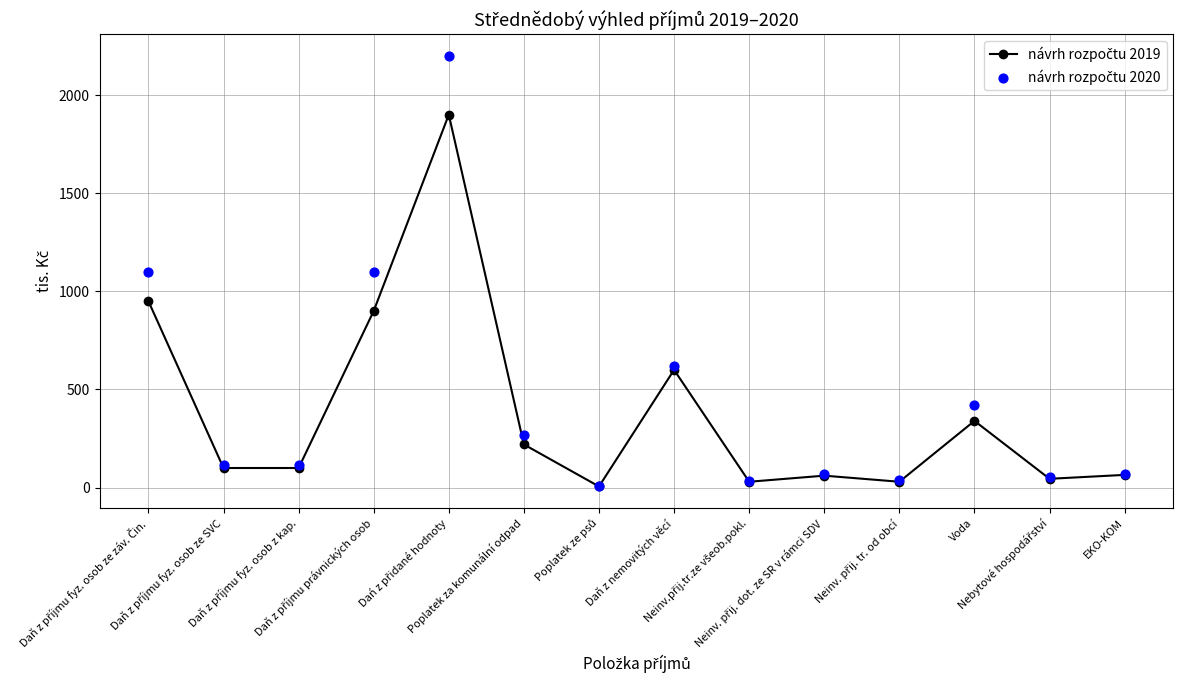

At which category is the sum across all series the highest?

Dań z přidané hodnoty